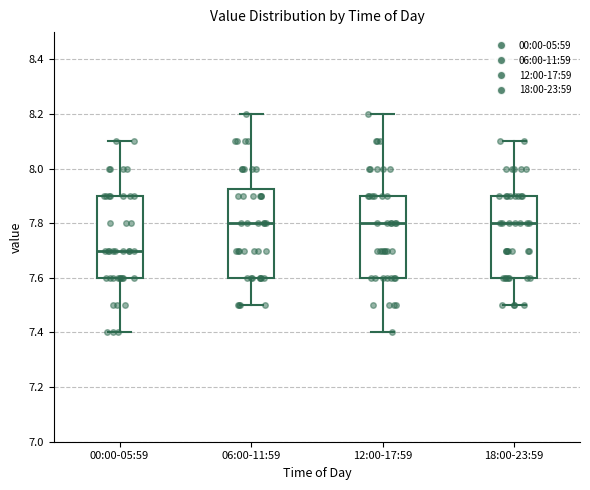

Reading left to right, transcribe this box plot: for each box, give where its median line is, the range the box spans, and where its two whiskers end, as read against the y-axis. The values are not printed on the chart, so give them approximately, as read against the axis.

00:00-05:59: median 7.70, box 7.60 to 7.90, whiskers 7.40 to 8.10
06:00-11:59: median 7.80, box 7.60 to 7.92, whiskers 7.50 to 8.20
12:00-17:59: median 7.80, box 7.60 to 7.90, whiskers 7.40 to 8.20
18:00-23:59: median 7.80, box 7.60 to 7.90, whiskers 7.50 to 8.10